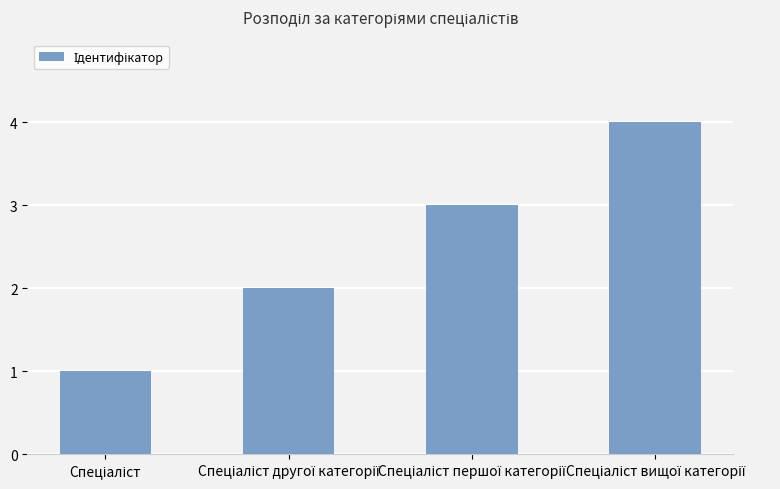

What is the minimum value shown in the chart?

1